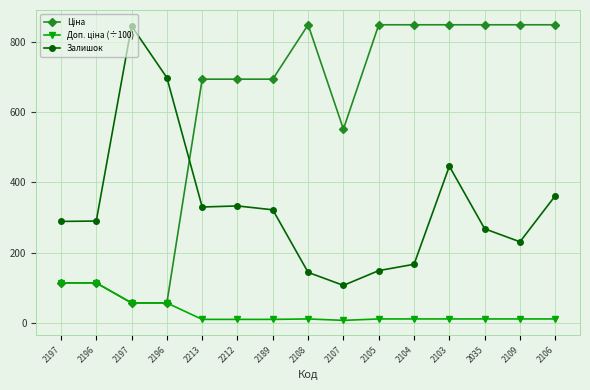

Reading left to right, what are all the values shown in this chart?

Ціна: 2197=114.1	2196=114.1	2197=57.0	2196=57.0	2213=693.7	2212=693.7	2189=693.7	2108=848.4	2107=551.5	2105=848.4	2104=848.4	2103=848.4	2035=848.4	2109=848.4	2106=848.4
Доп. ціна (÷100): 2197=114.1	2196=114.1	2197=57.0	2196=57.0	2213=10.2	2212=10.2	2189=10.2	2108=11.5	2107=7.5	2105=11.5	2104=11.5	2103=11.5	2035=11.5	2109=11.5	2106=11.5
Залишок: 2197=289.0	2196=290.0	2197=845.0	2196=698.0	2213=330.0	2212=333.0	2189=322.0	2108=144.0	2107=107.0	2105=149.0	2104=167.0	2103=446.0	2035=268.0	2109=231.0	2106=362.0